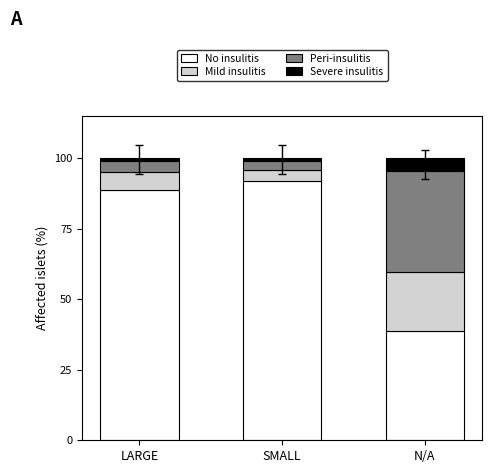

Rank the categories by No insulitis value from highest to lowest.

SMALL, LARGE, N/A